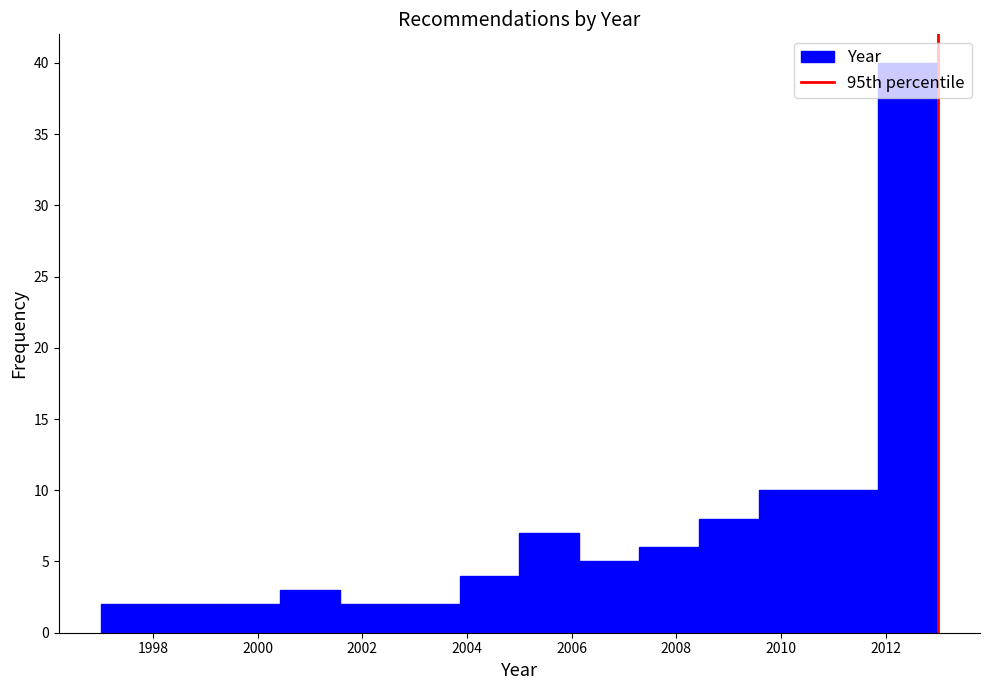

Reading left to right, transcribe this chart: for each bar, give the range it covers on the x-axis and its height. Neither the bar edges nor the heights are printed on the chart, so give them approximately, as read against the axes.

1997.0 to 1998.2: 2
1998.2 to 1999.2: 2
1999.2 to 2000.4: 2
2000.4 to 2001.6: 3
2001.6 to 2002.8: 2
2002.8 to 2003.8: 2
2003.8 to 2005.0: 4
2005.0 to 2006.2: 7
2006.2 to 2007.2: 5
2007.2 to 2008.4: 6
2008.4 to 2009.6: 8
2009.6 to 2010.8: 10
2010.8 to 2011.8: 10
2011.8 to 2013.0: 40